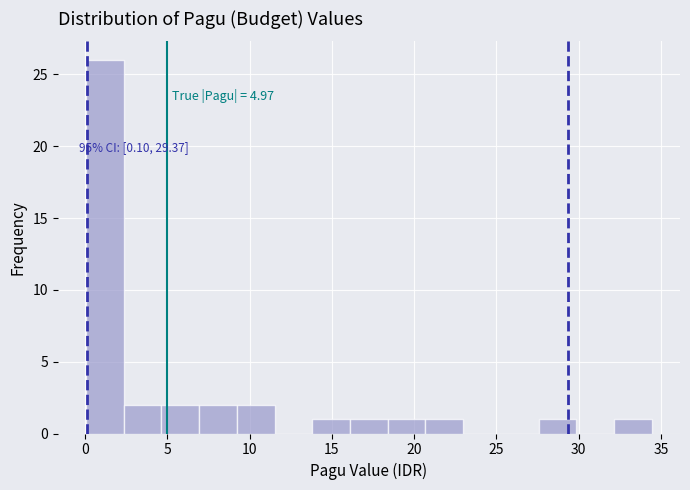

Over which range of the x-axis is the bar tallest?

0.0 to 2.5